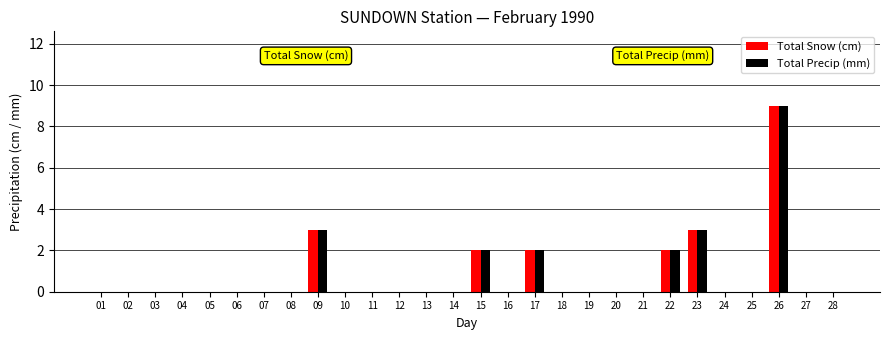

Count the number of data series in this chart.

2